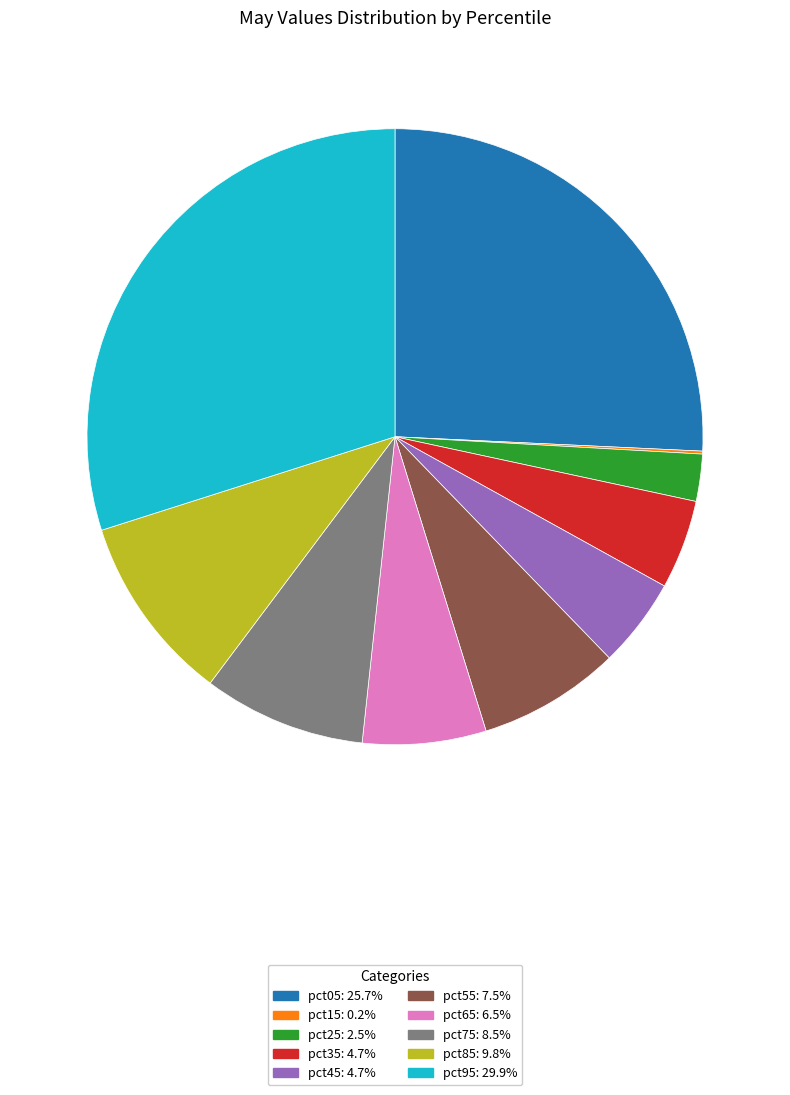

Does any single category account for the majority?

No